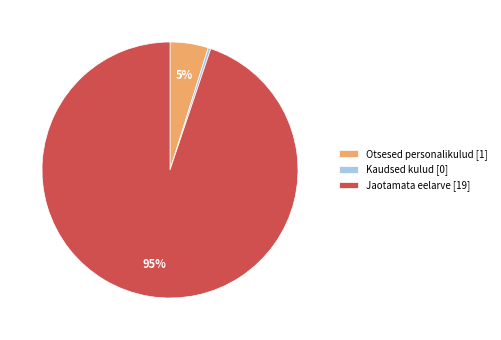

How many segments does this pie chart have?

3